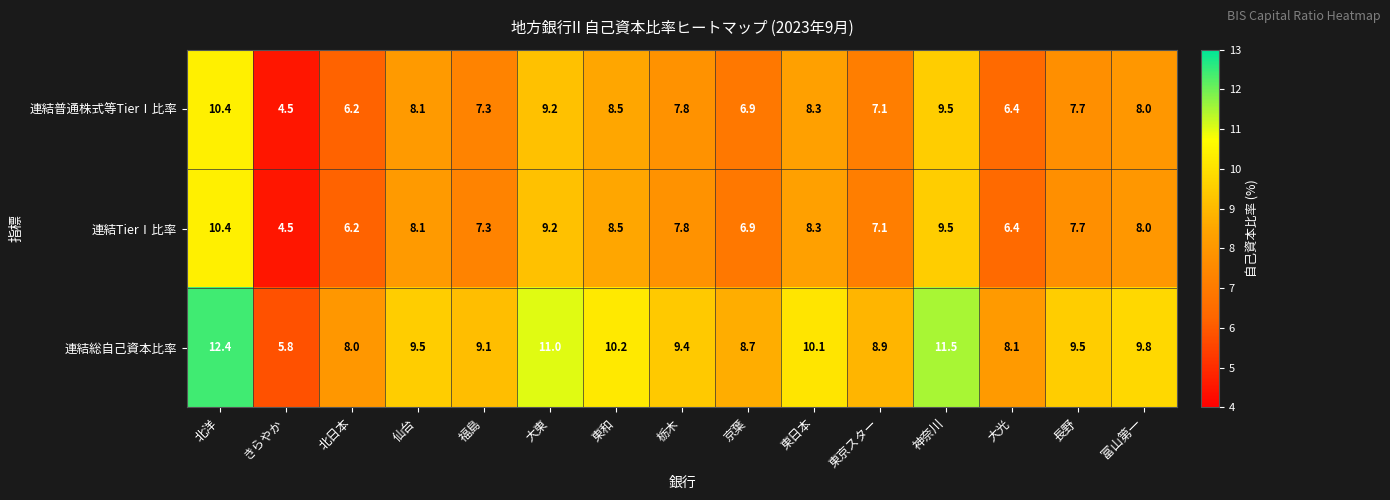

Which label corresponds to the smallest value in the chart?

きらやか